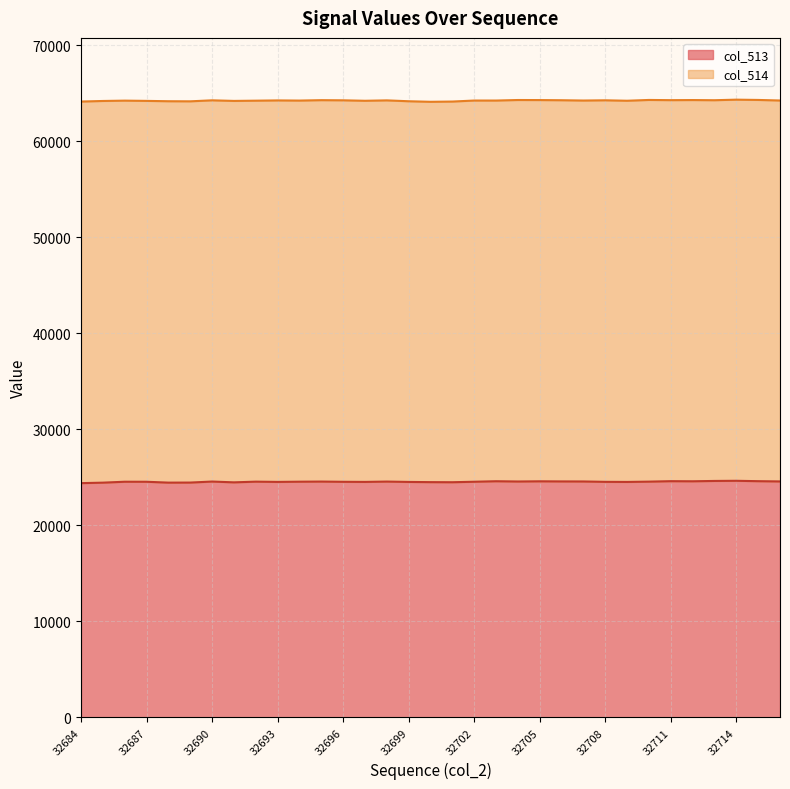

Which category has the lowest value across all series?

32684